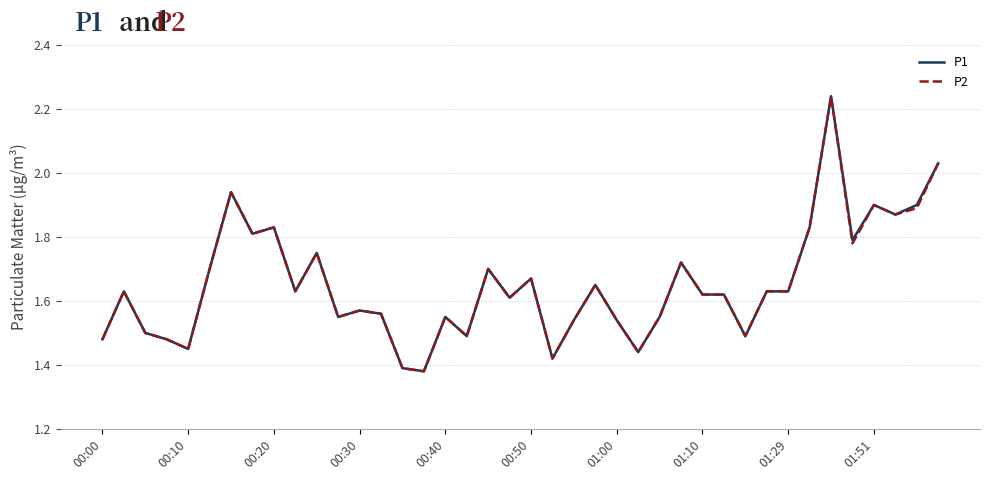

What are all the series names shown in the legend?

P1, P2